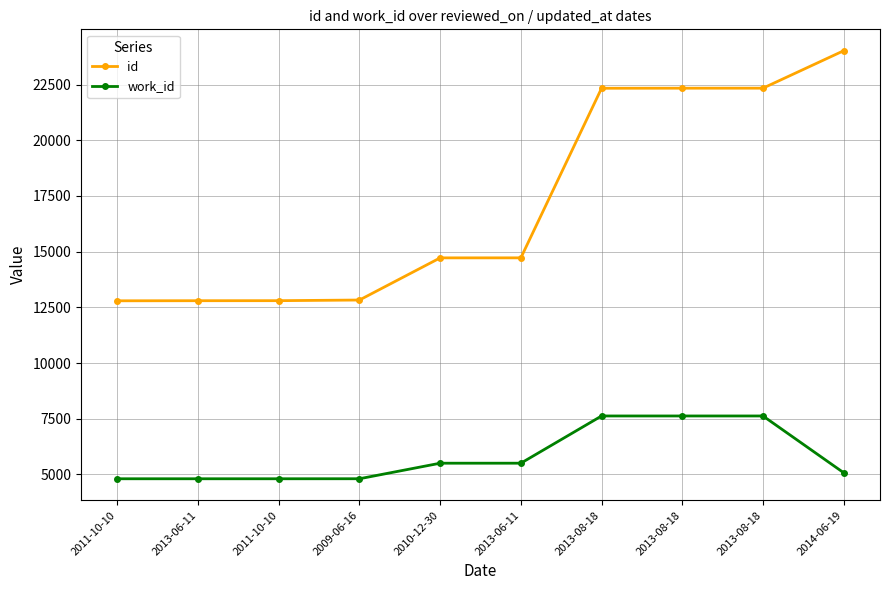

Reading left to right, transcribe all the data shown in this chart.

id: 2011-10-10=12793	2013-06-11=12797	2011-10-10=12799	2009-06-16=12828	2010-12-30=14721	2013-06-11=14722	2013-08-18=22337	2013-08-18=22340	2013-08-18=22341	2014-06-19=24022
work_id: 2011-10-10=4802	2013-06-11=4802	2011-10-10=4802	2009-06-16=4803	2010-12-30=5501	2013-06-11=5501	2013-08-18=7622	2013-08-18=7622	2013-08-18=7622	2014-06-19=5073